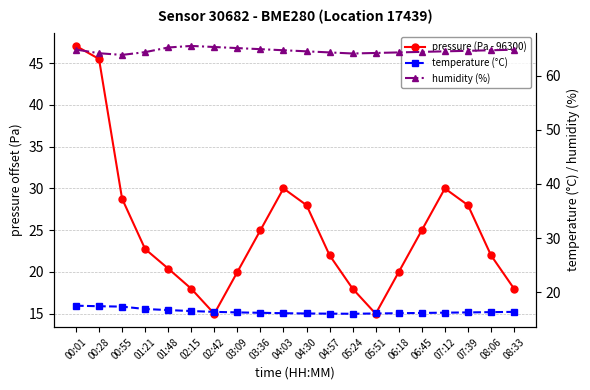

Which category has the highest value in the temperature (°C) series?

00:01